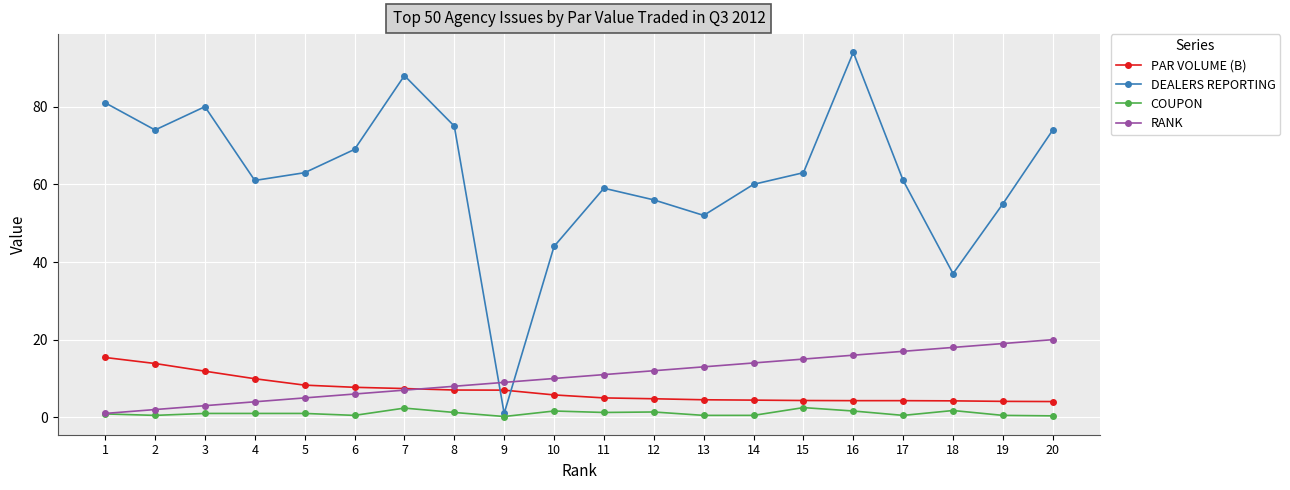

Between 8 and 15, which series saw the biggest shift?

DEALERS REPORTING